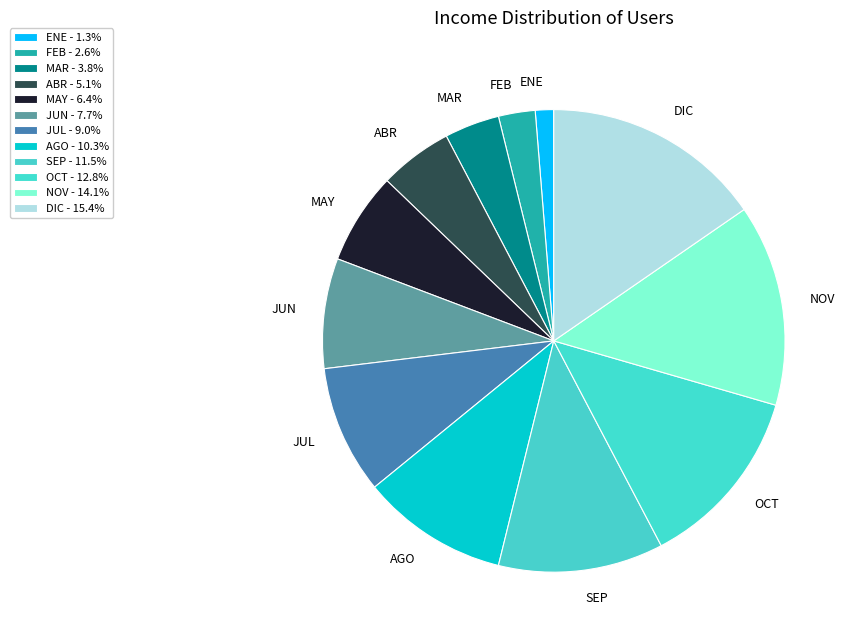

Does any single category account for the majority?

No